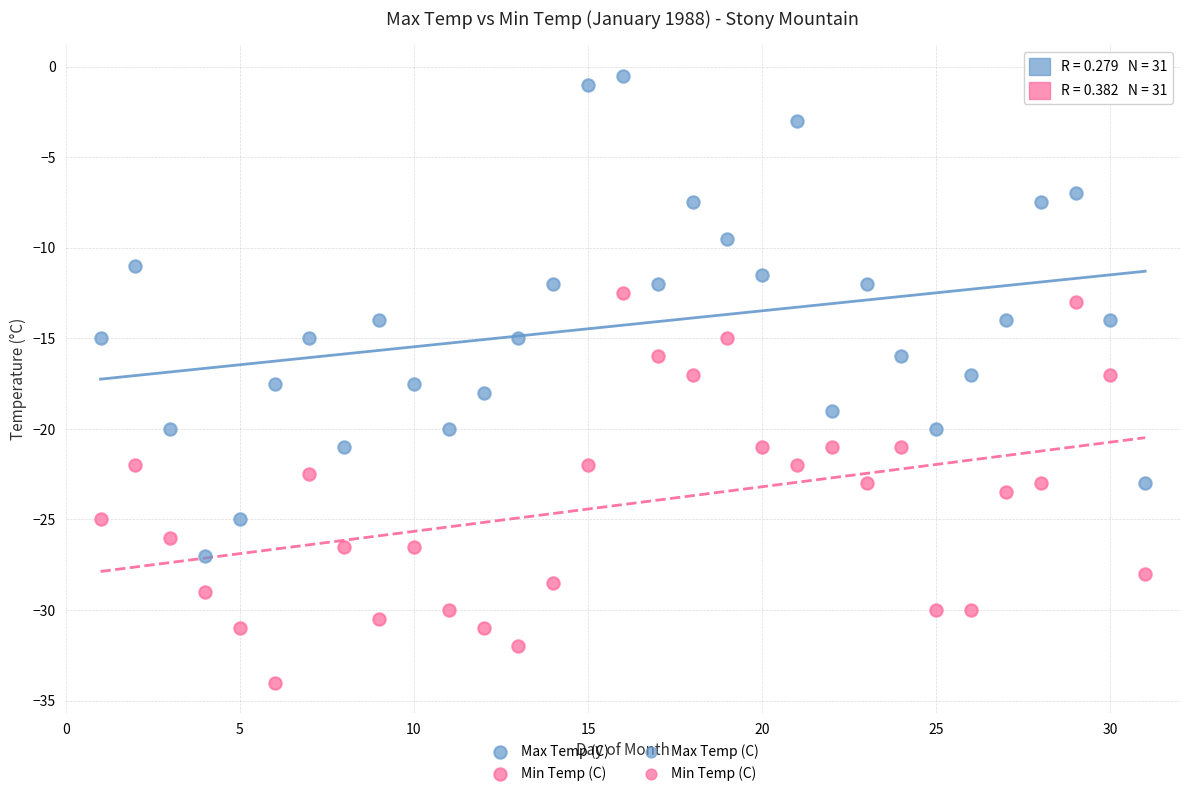

Which series contains the lowest Y value?

Min Temp (C)